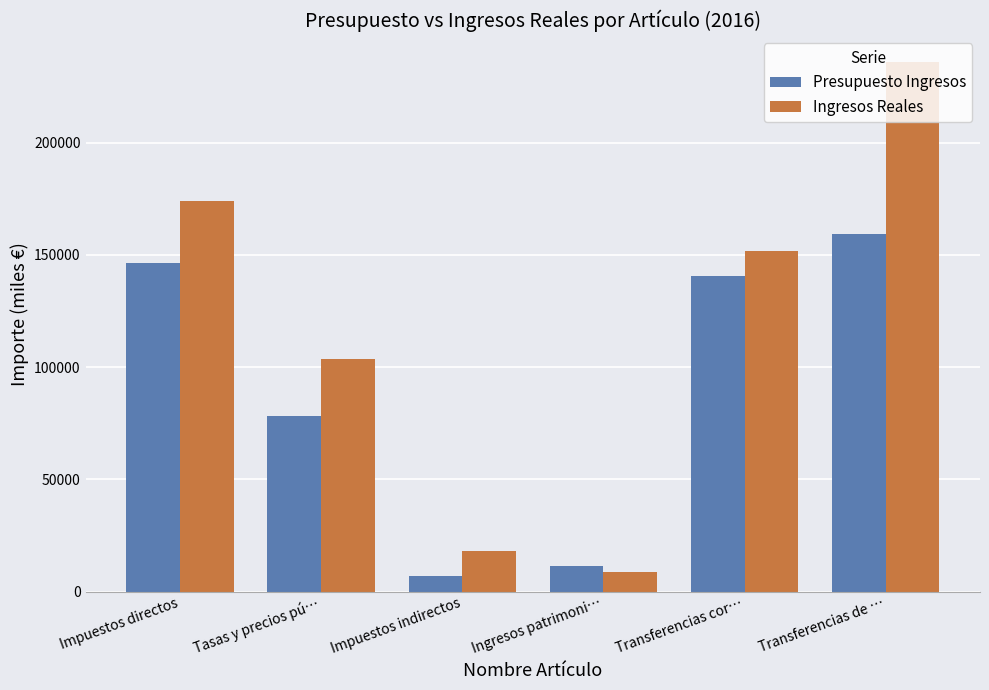

Rank the series by their maximum value, from highest to lowest.

Ingresos Reales, Presupuesto Ingresos